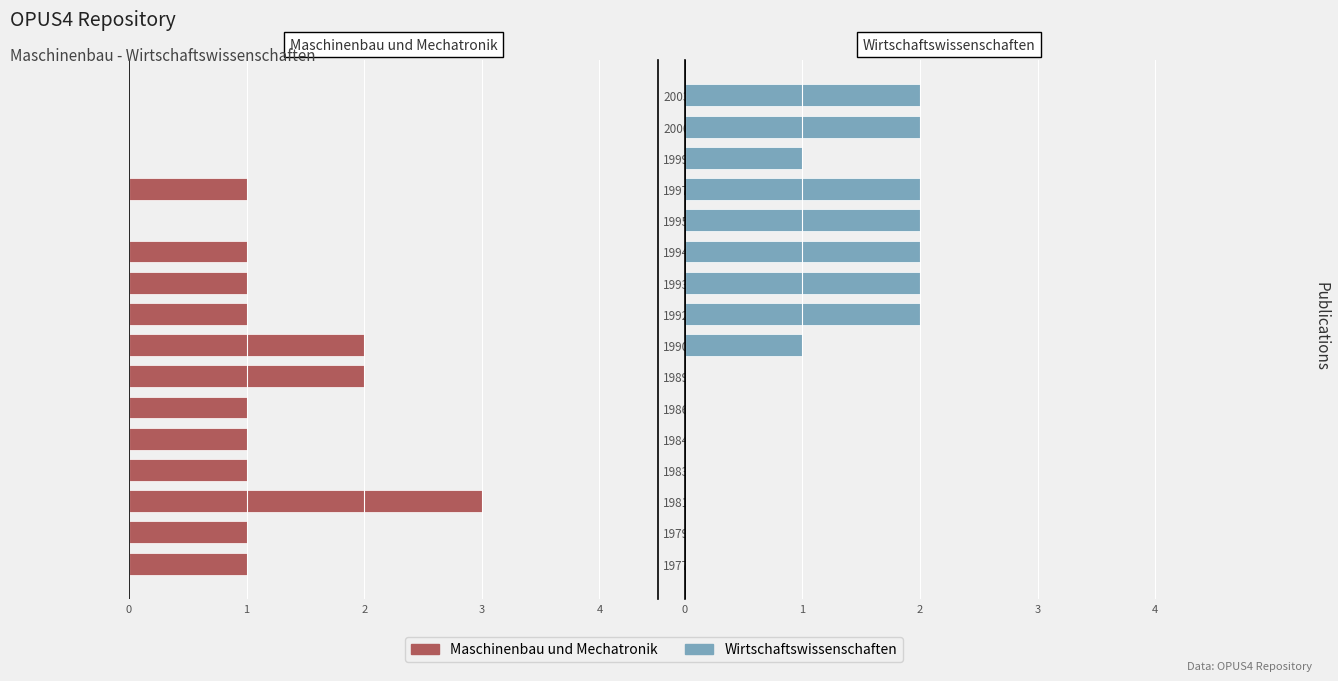

At how many categories does at least one series exceed -2?

16